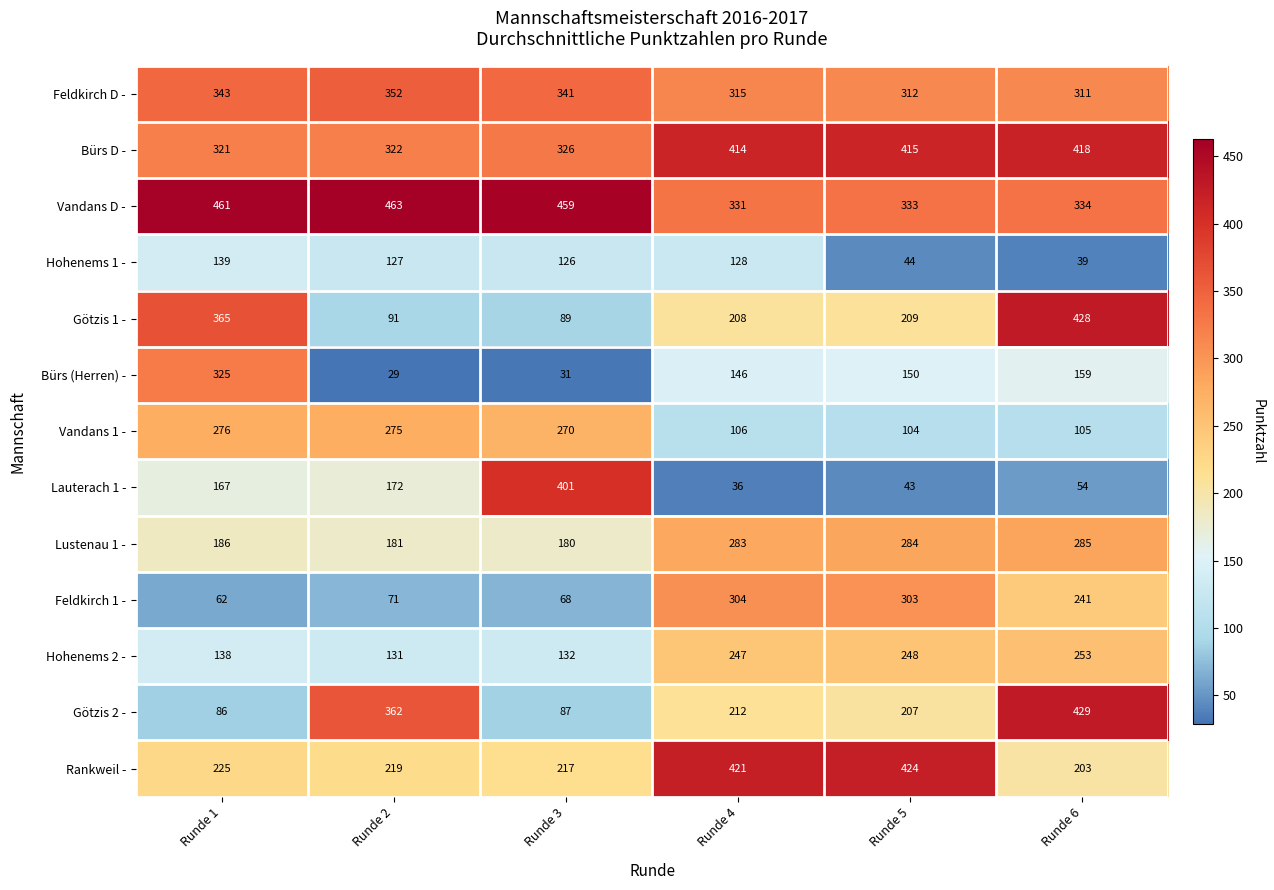

At Runde 4, list the series in order from smallest to largest.

Lauterach 1 -, Vandans 1 -, Hohenems 1 -, Bürs (Herren) -, Götzis 1 -, Götzis 2 -, Hohenems 2 -, Lustenau 1 -, Feldkirch 1 -, Feldkirch D -, Vandans D -, Bürs D -, Rankweil -